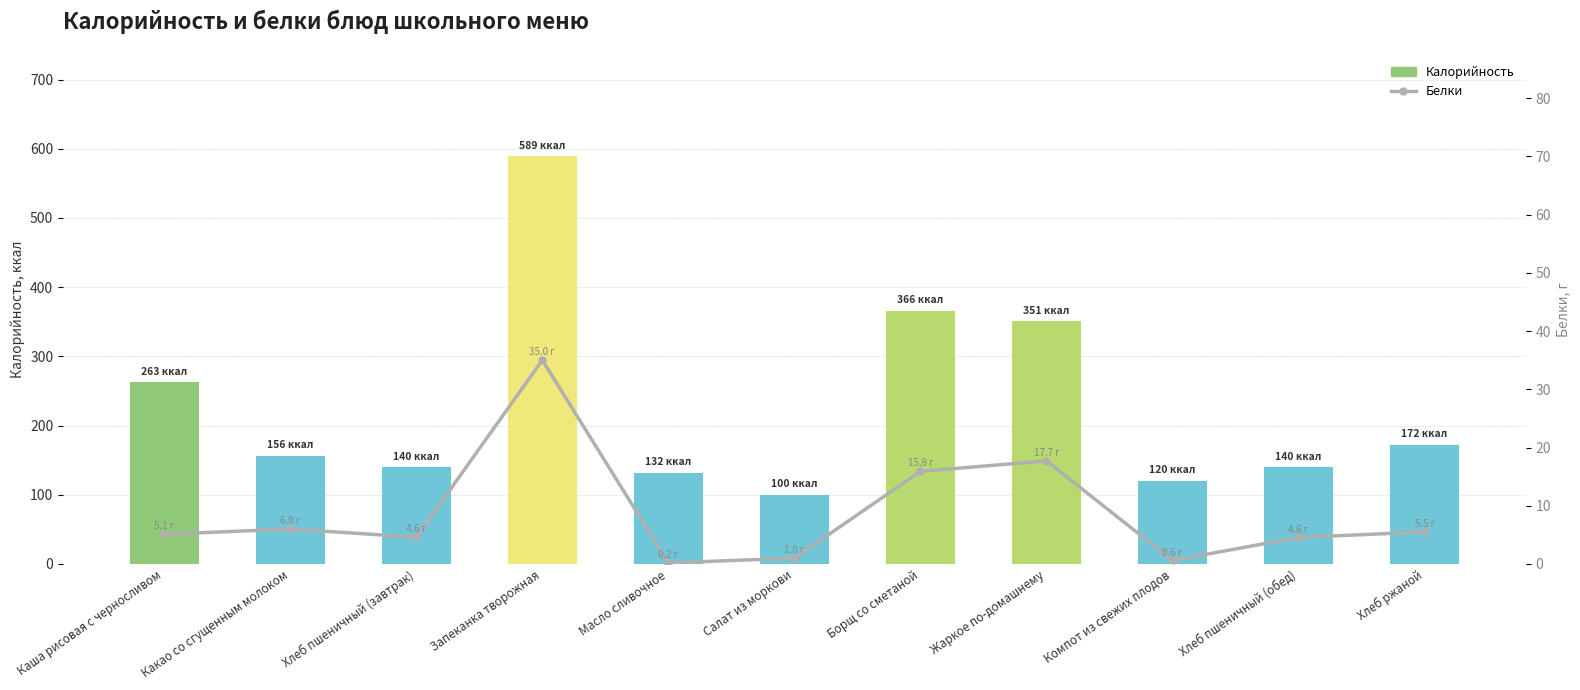

Rank the categories by Белки value from lowest to highest.

Масло сливочное, Компот из свежих плодов, Салат из моркови, Хлеб пшеничный (обед), Хлеб пшеничный (завтрак), Каша рисовая с черносливом, Хлеб ржаной, Какао со сгущенным молоком, Борщ со сметаной, Жаркое по-домашнему, Запеканка творожная